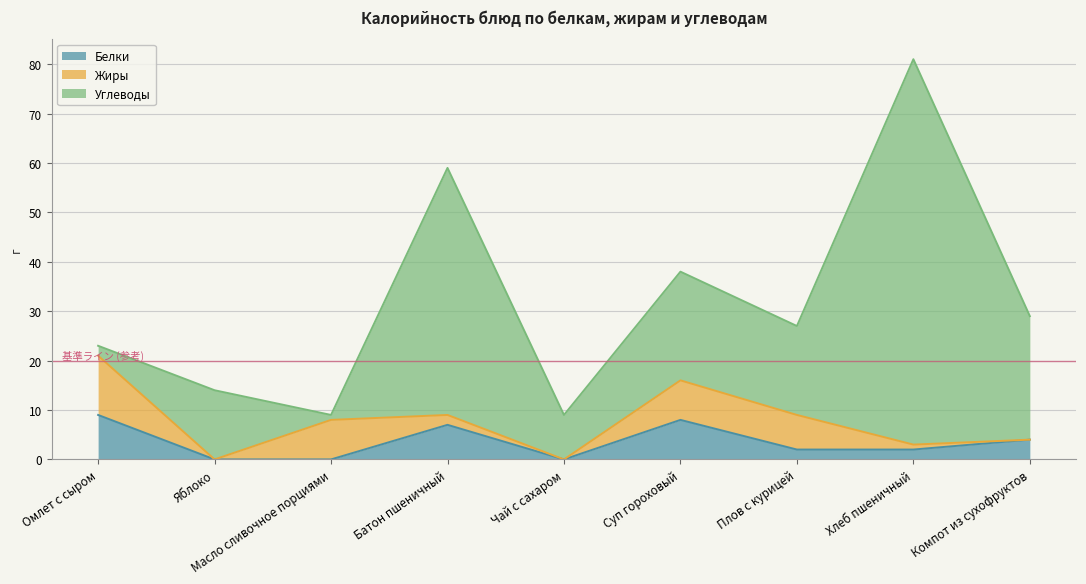

How many Белки values are between 0 and 7?

7